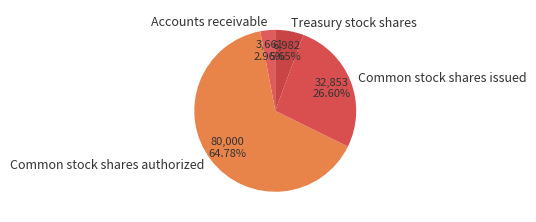

The Accounts receivable slice represents 18% of the pie. True or false?

False